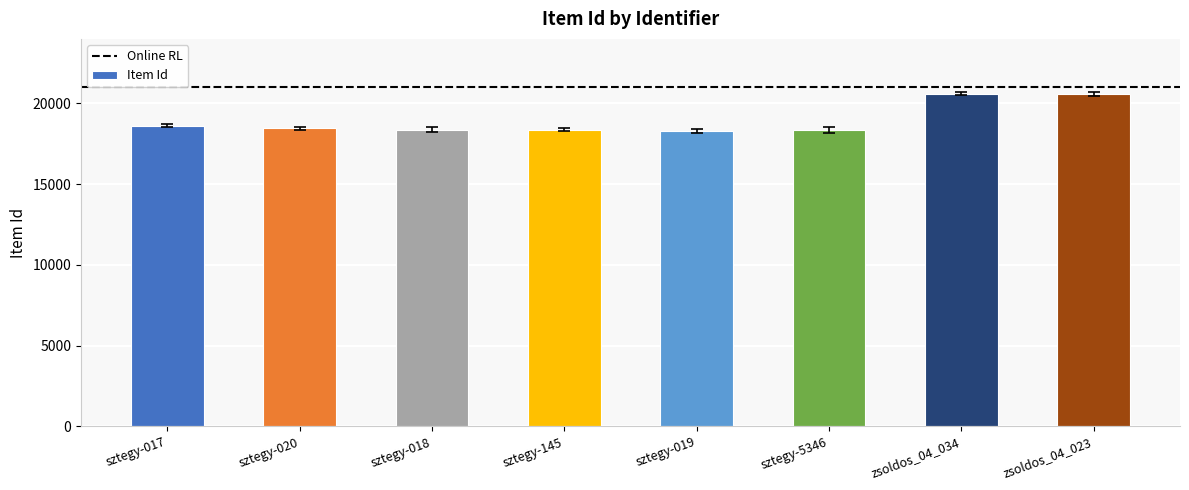

Which has a higher value, sztegy-145 or zsoldos_04_034?

zsoldos_04_034